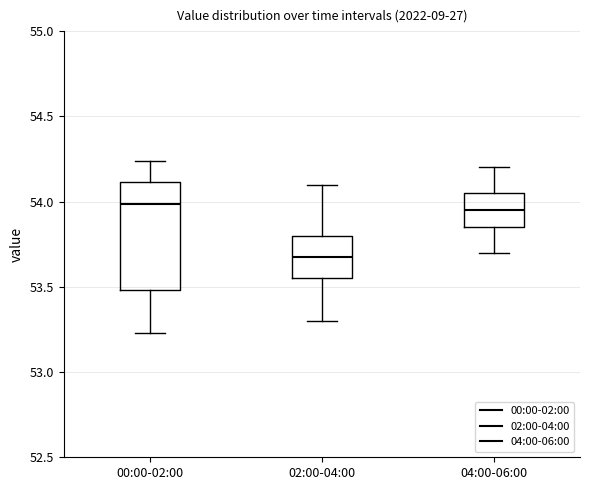

Which box has the lowest median line?

02:00-04:00